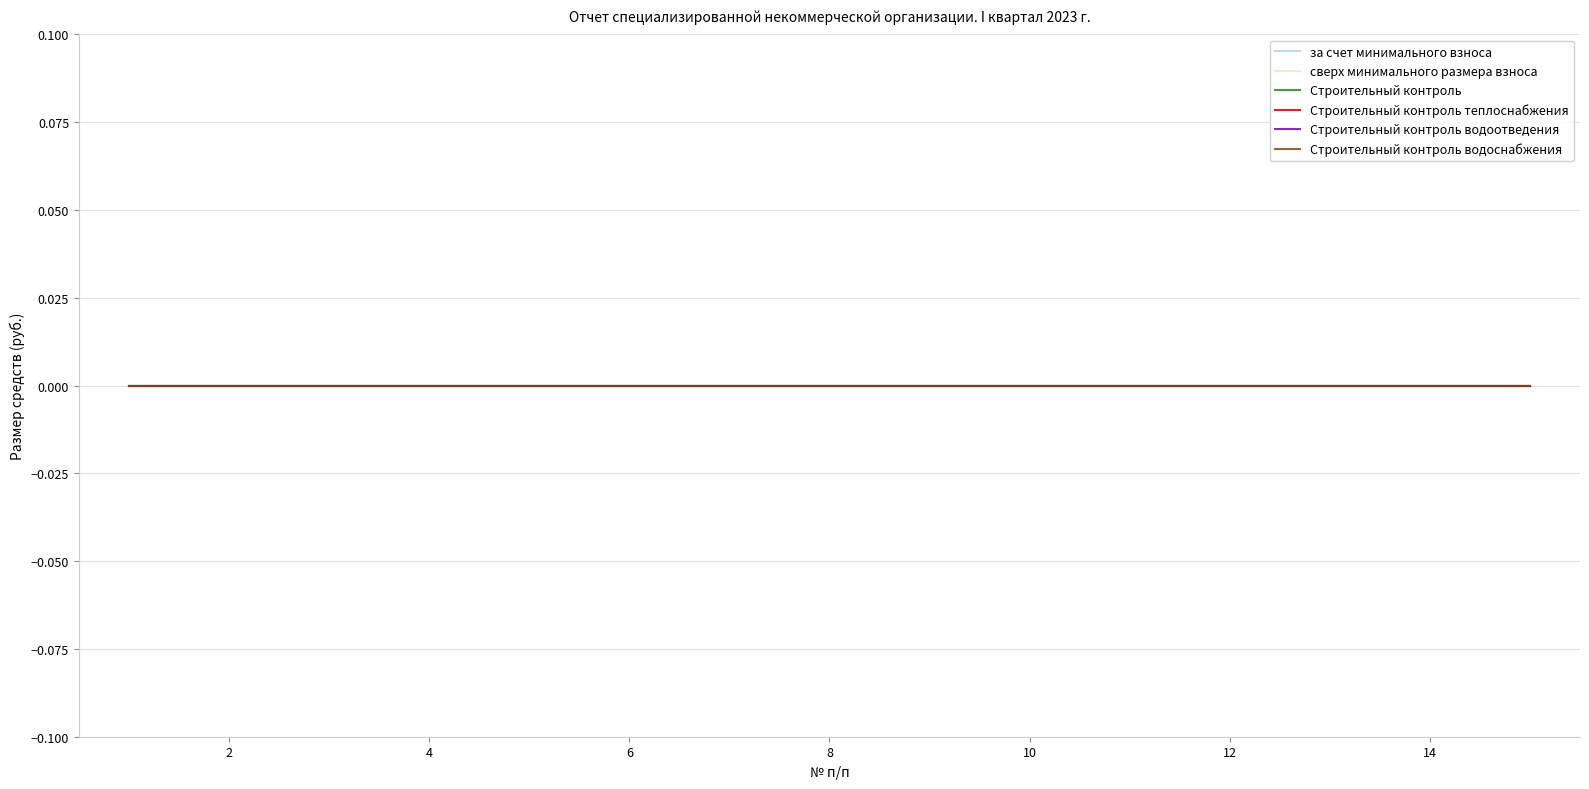

True or false: Строительный контроль and Строительный контроль теплоснабжения cross at least once.

True